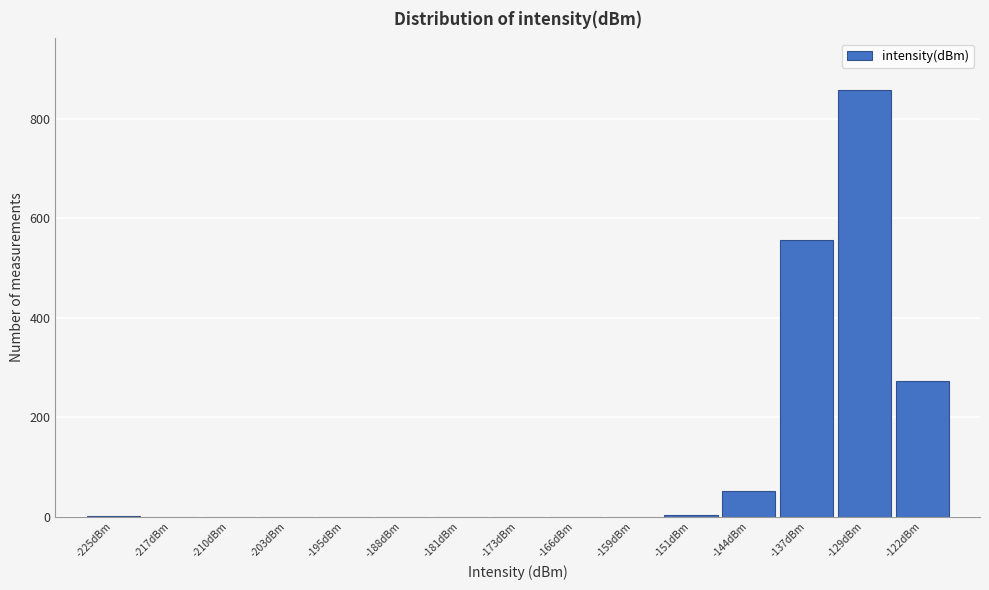

At which label is the value closest to 429?

-137dBm